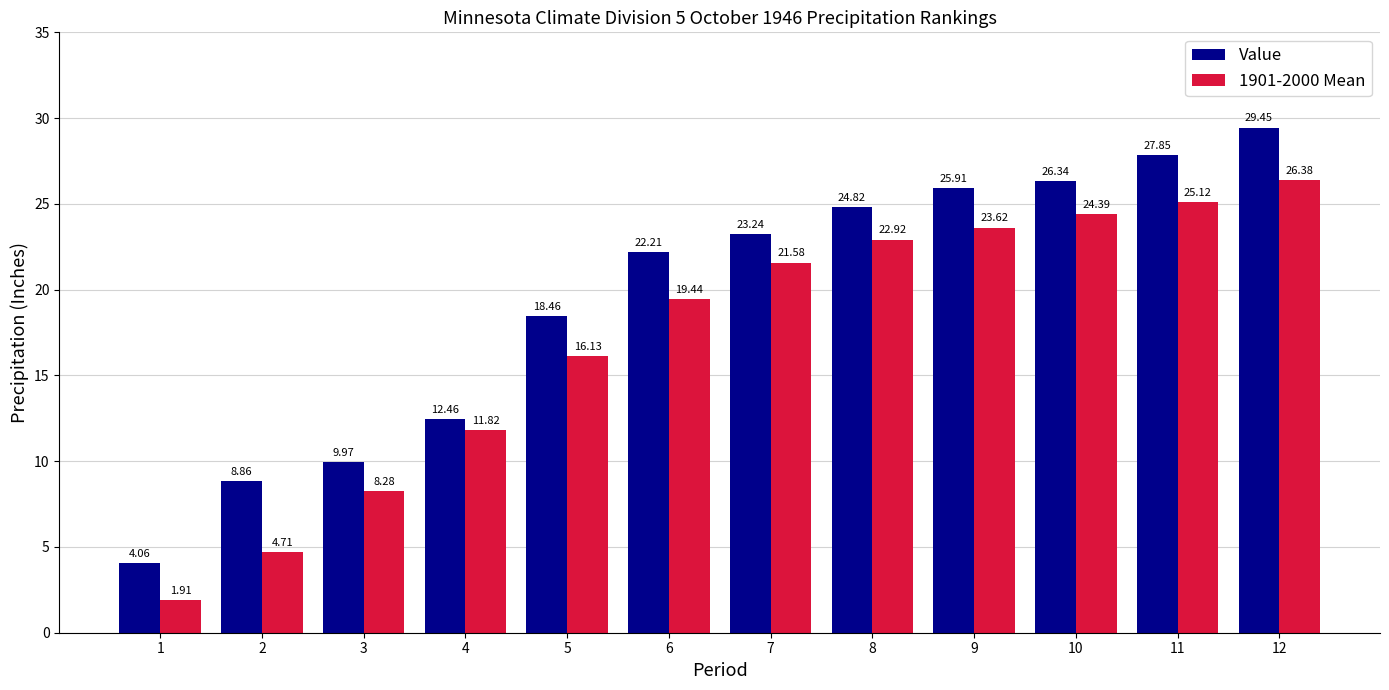

Does the chart contain any negative values?

No